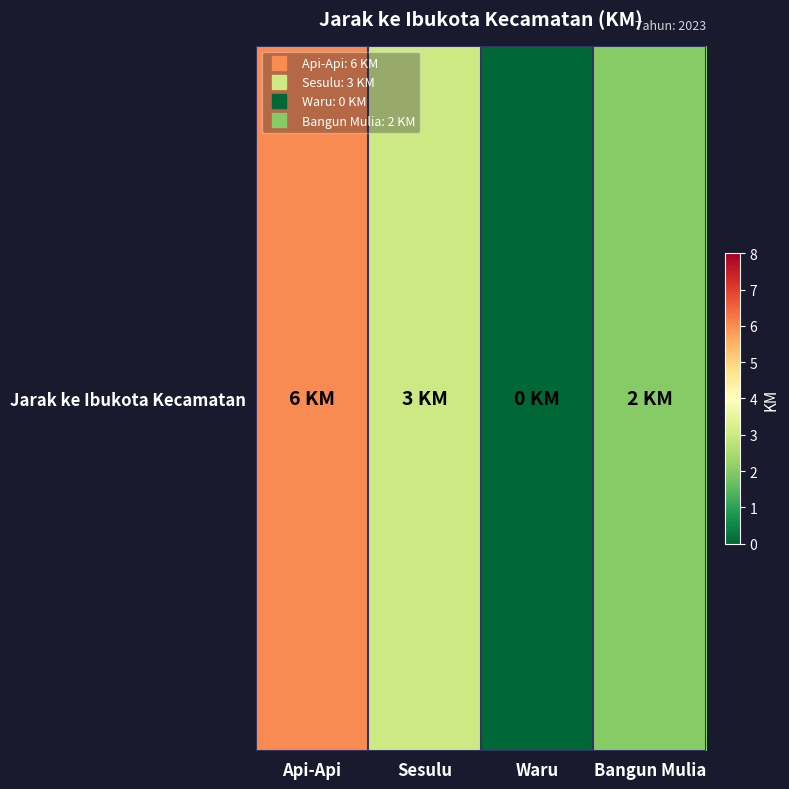

What is the difference between the values at Sesulu and Bangun Mulia?

1